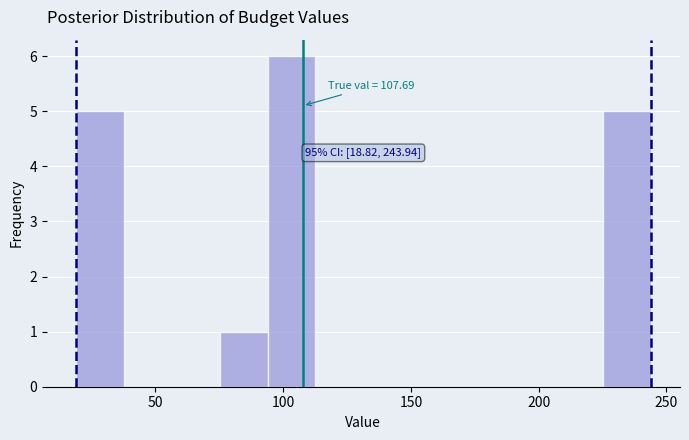

Read against the x-axis, roughly where is the centre of the tallest bar?

105